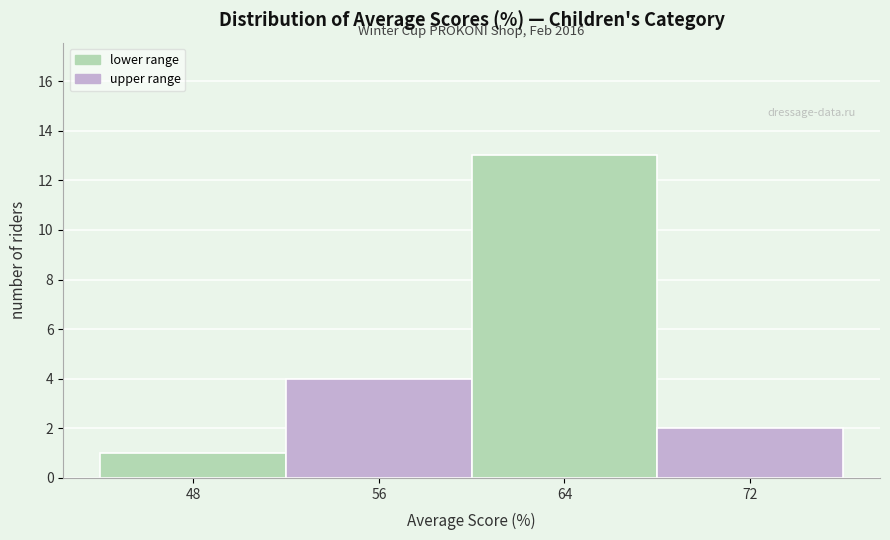

Which range on the x-axis has the tallest bar?

60 to 68